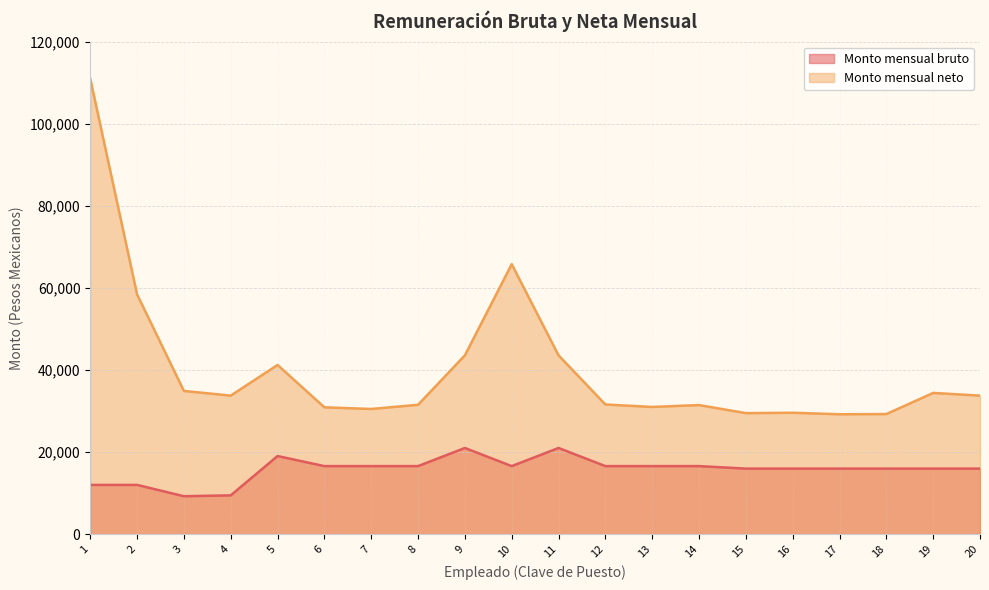

How many interior local peaks does the Monto mensual neto series have?

5